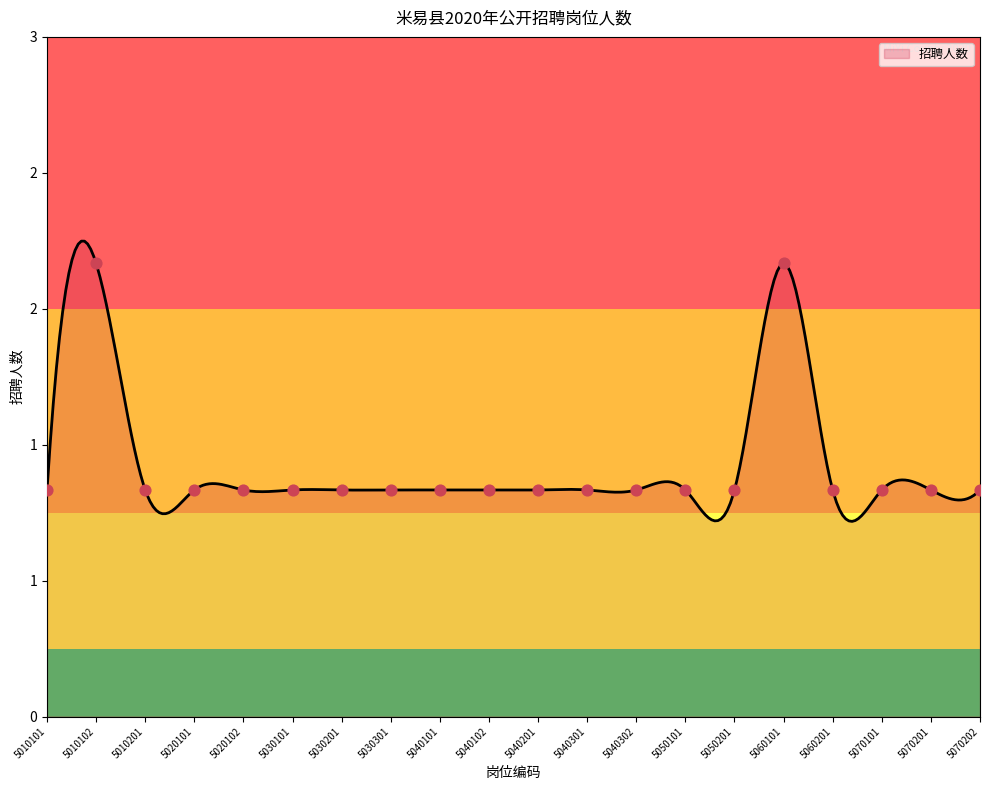

Between 5050101 and 5010101, which is larger?

5050101